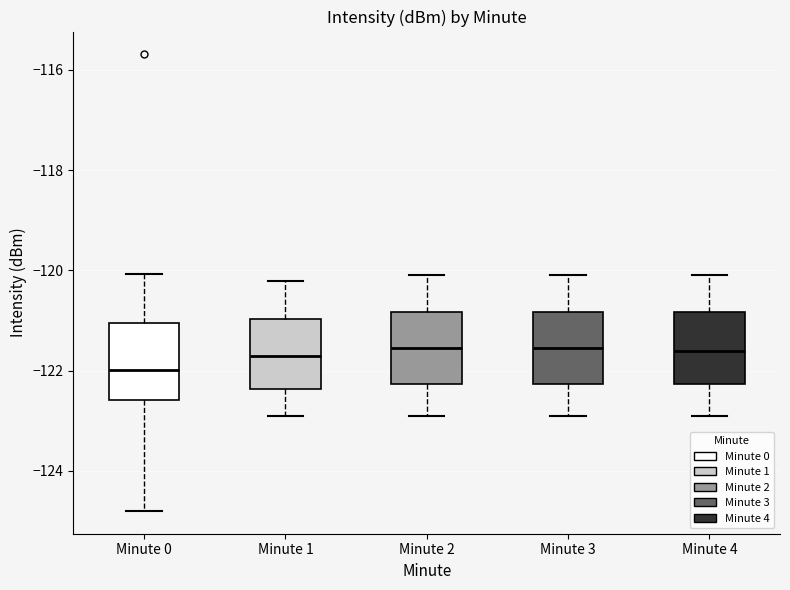

Reading left to right, transcribe this box plot: for each box, give where its median line is, the range the box spans, and where its two whiskers end, as read against the y-axis. The values are not printed on the chart, so give them approximately, as read against the axis.

Minute 0: median -122.0, box -122.6 to -121.0, whiskers -124.8 to -120.0
Minute 1: median -121.8, box -122.4 to -121.0, whiskers -122.8 to -120.2
Minute 2: median -121.6, box -122.2 to -120.8, whiskers -122.8 to -120.0
Minute 3: median -121.6, box -122.2 to -120.8, whiskers -122.8 to -120.0
Minute 4: median -121.6, box -122.2 to -120.8, whiskers -122.8 to -120.0